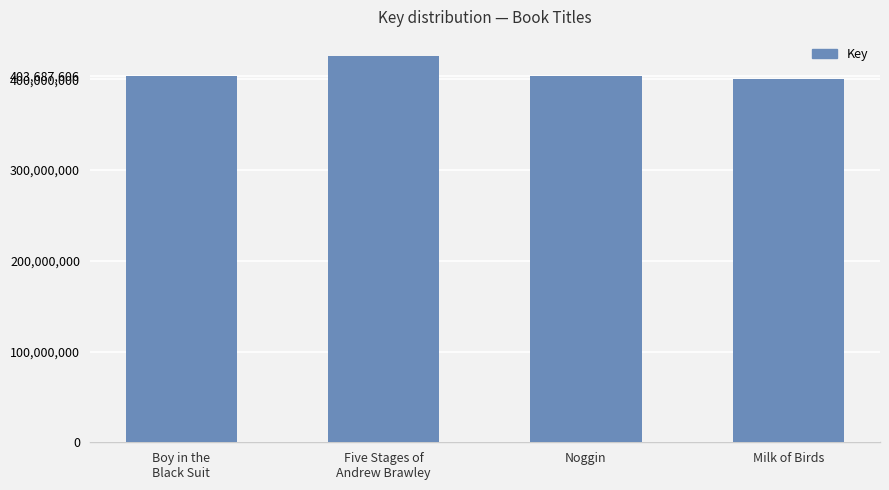

Where is the data nearest to the value 413132988?

Boy in the
Black Suit